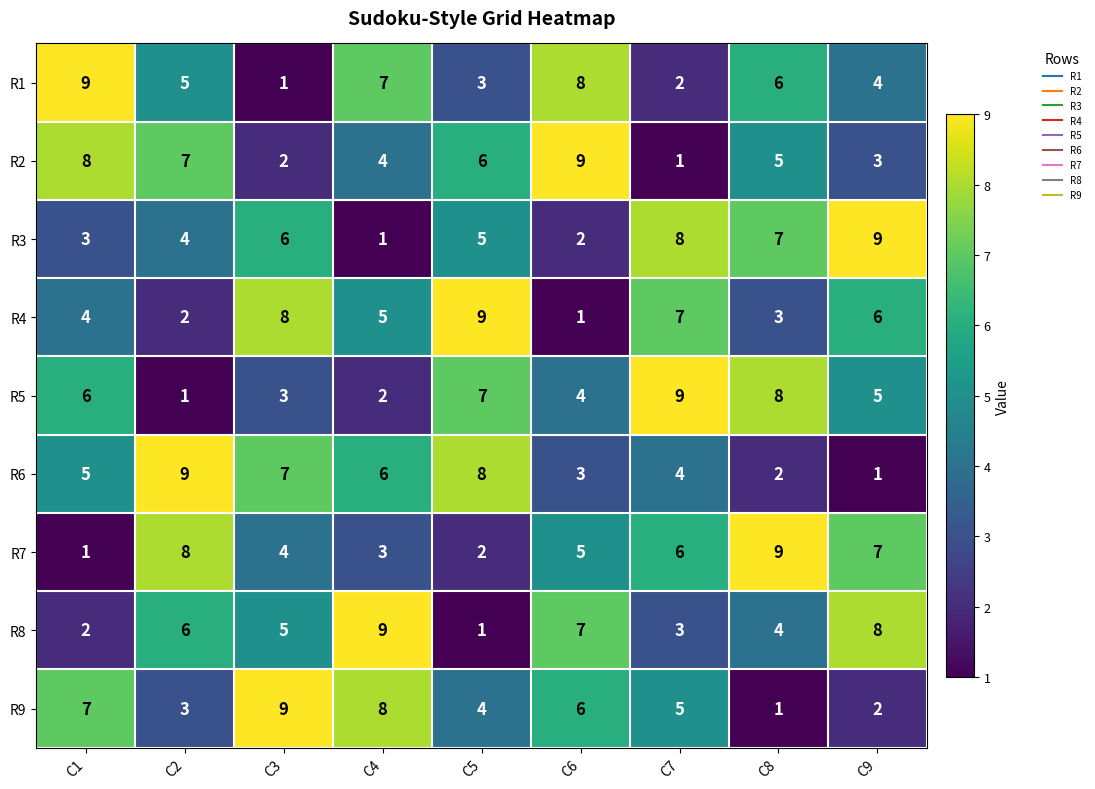

Count the R9 values in the range 3 to 7.

5